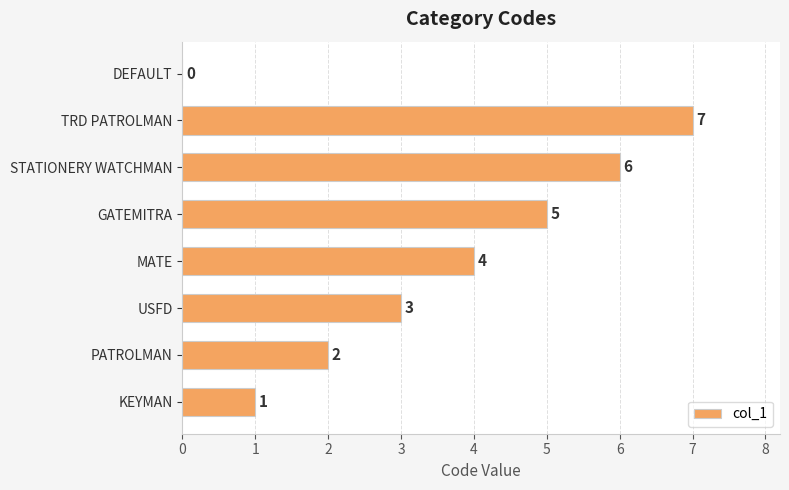

How many values are above zero?

7